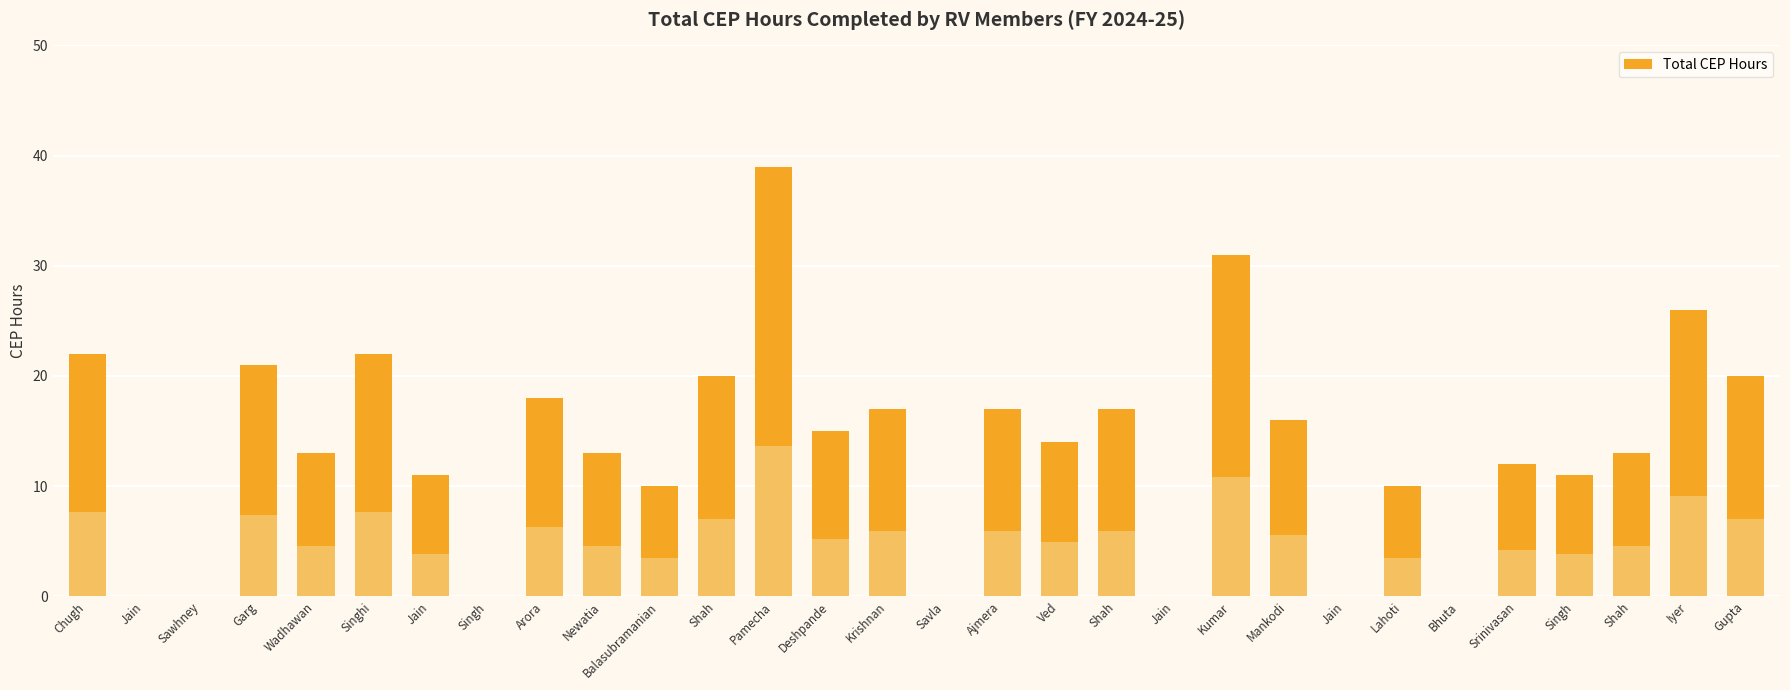

What is the label of the 1st bar from the right?

Gupta